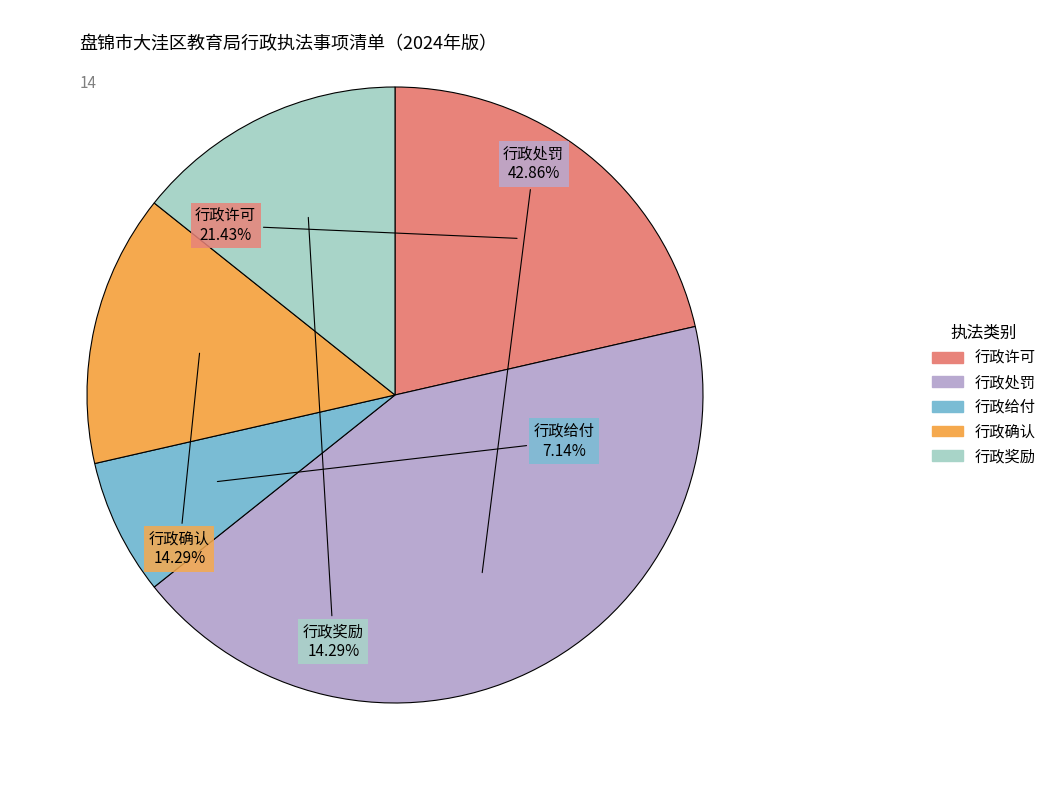

The 行政确认 slice represents 14% of the pie. True or false?

True